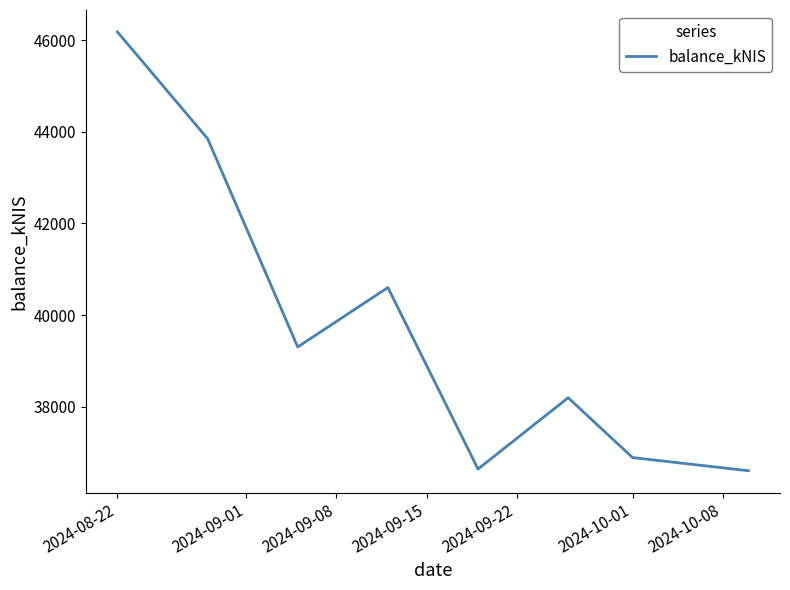

True or false: there are more than 0 points higher than both neighbors.

True